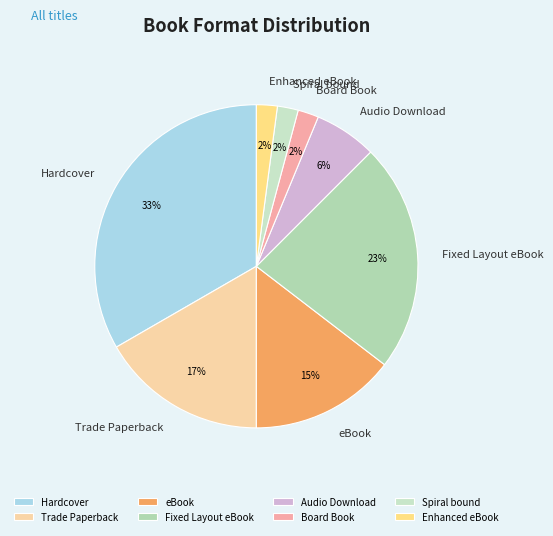

What is the largest slice in the pie chart?

Hardcover